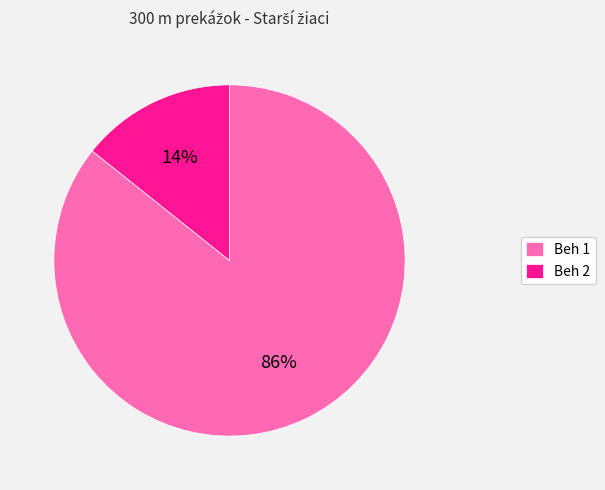

Rank the categories by value from highest to lowest.

Beh 1, Beh 2